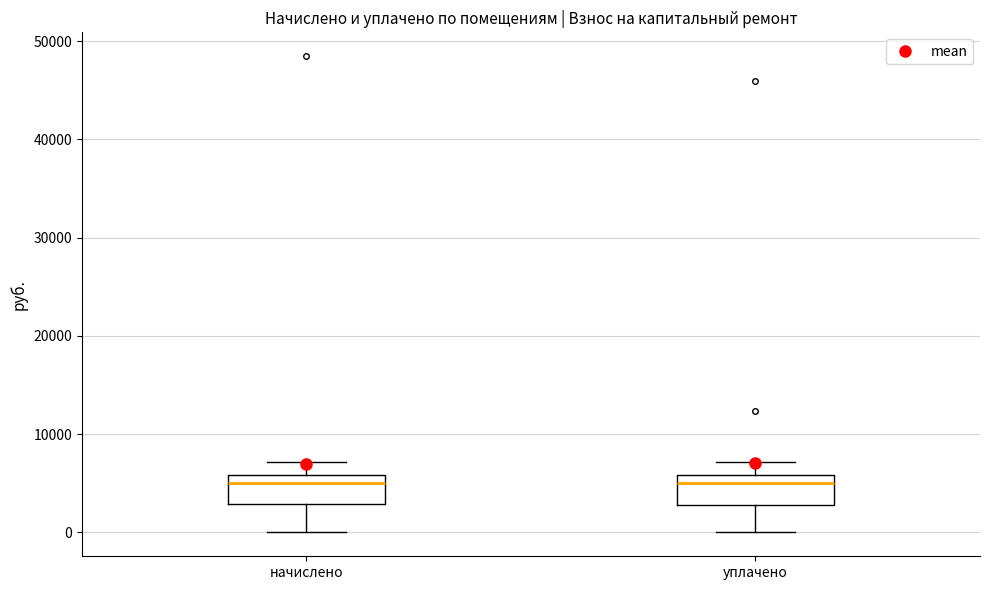

Reading left to right, transcribe this box plot: for each box, give where its median line is, the range the box spans, and where its two whiskers end, as read against the y-axis. The values are not printed on the chart, so give them approximately, as read against the axis.

начислено: median 5000, box 3000 to 6000, whiskers 0 to 7000
уплачено: median 5000, box 3000 to 6000, whiskers 0 to 7000